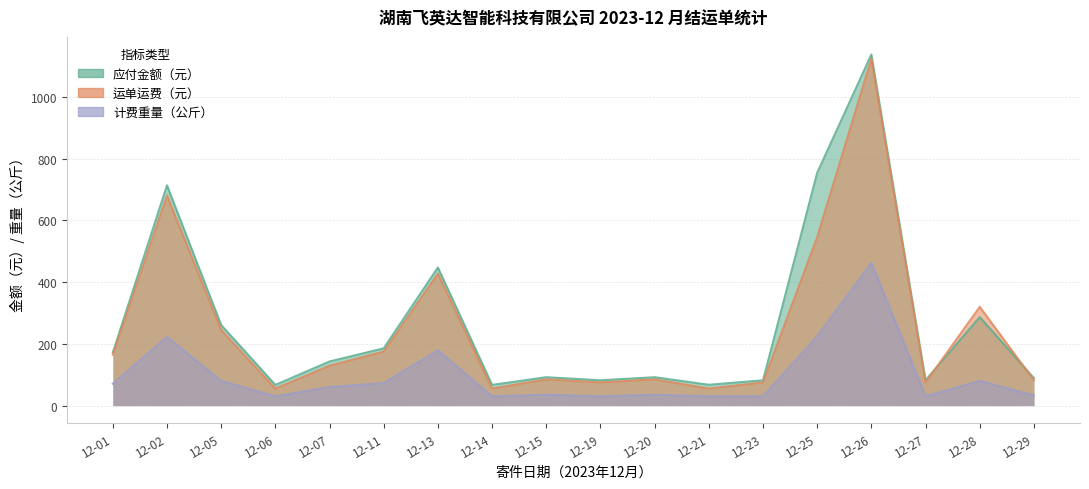

Reading left to right, what are all the values shown in this chart?

应付金额（元）: 172.0	714.0	261.0	67.0	143.0	185.6	447.6	67.0	92.0	82.0	92.0	67.5	82.0	754.6	1138.2	82.0	287.0	89.2
运单运费（元）: 165.0	680.6	245.0	55.0	129.0	175.0	427.6	55.0	85.0	75.0	85.0	55.0	75.0	545.6	1124.2	75.0	320.0	82.2
计费重量（公斤）: 71.0	222.6	80.0	30.0	60.0	73.0	179.0	30.0	35.0	30.0	35.0	30.0	30.0	224.1	462.9	30.0	80.0	33.1